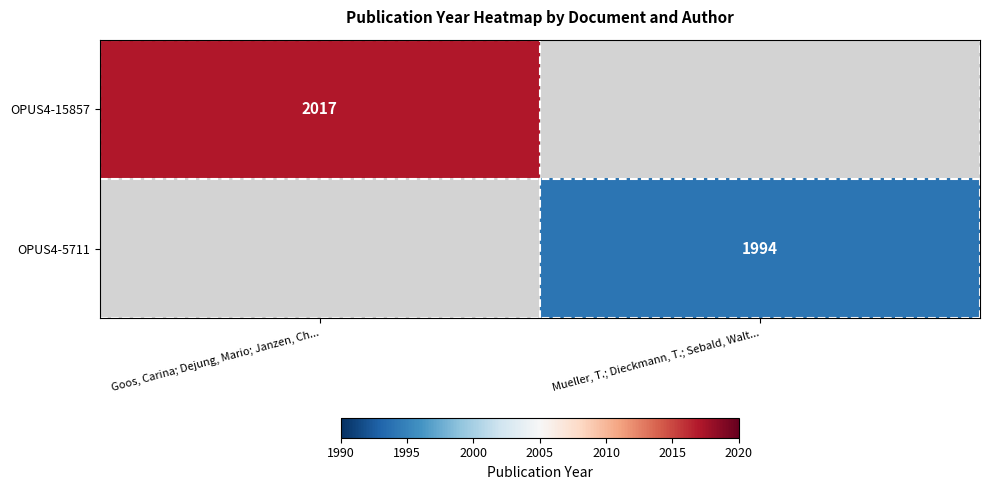

The OPUS4-5711 series shows 1308 at Mueller, T.; Dieckmann, T.; Sebald, Walt.... True or false?

False